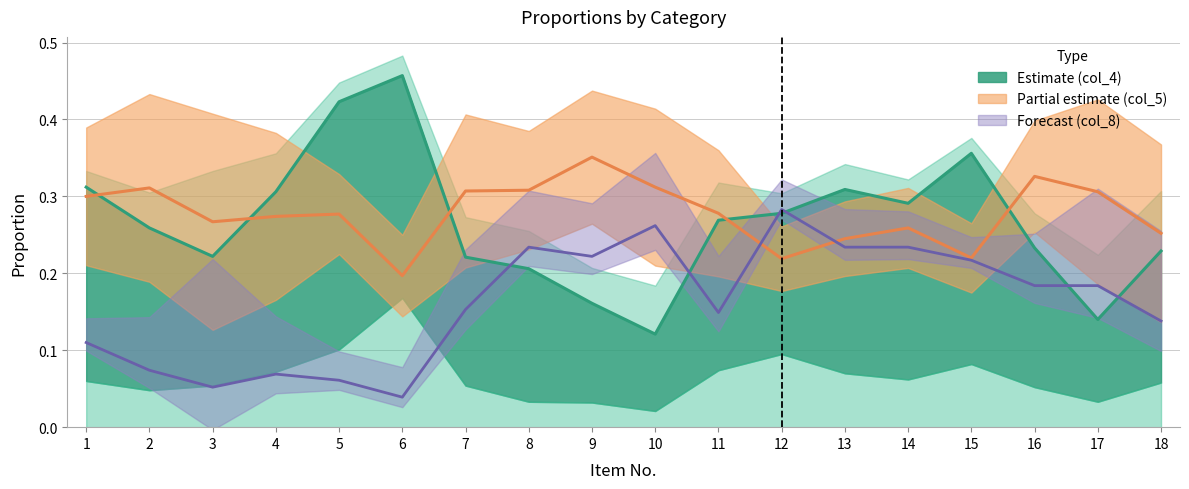

How many times do col_8 and col_4 cross each other?

6